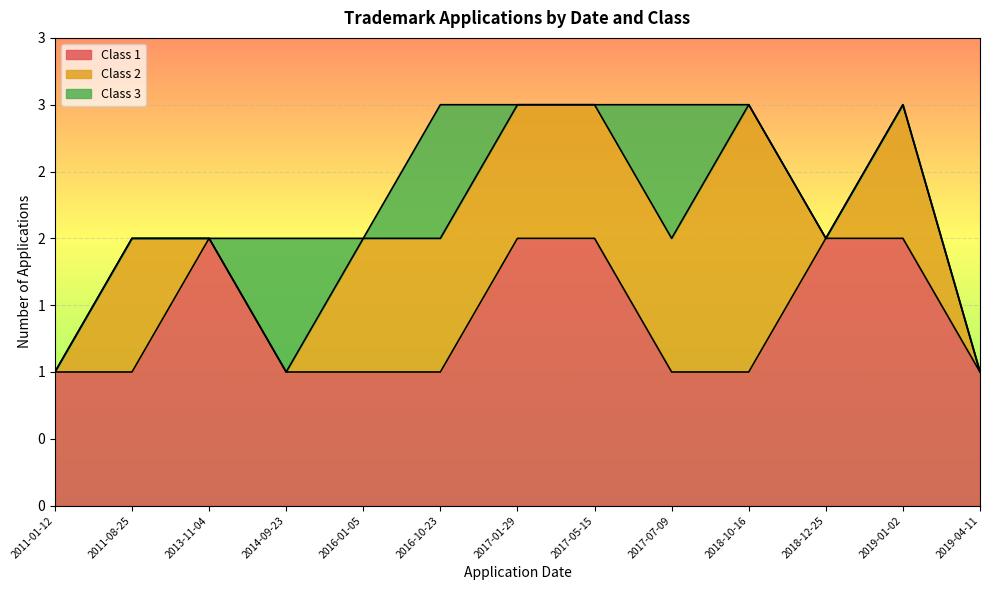

Does the chart display data point markers on the line(s)?

No